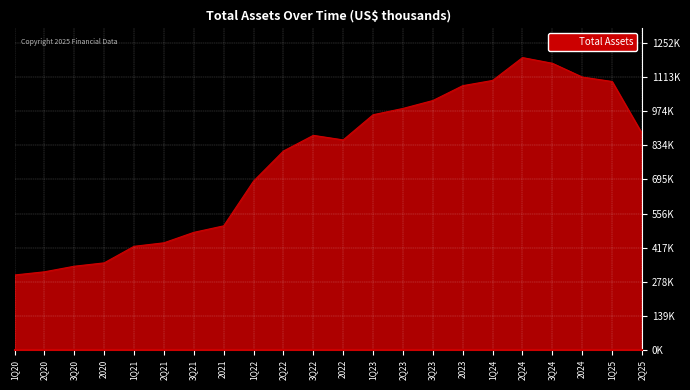

The chart shows a value of 982395 at 1Q22. True or false?

False